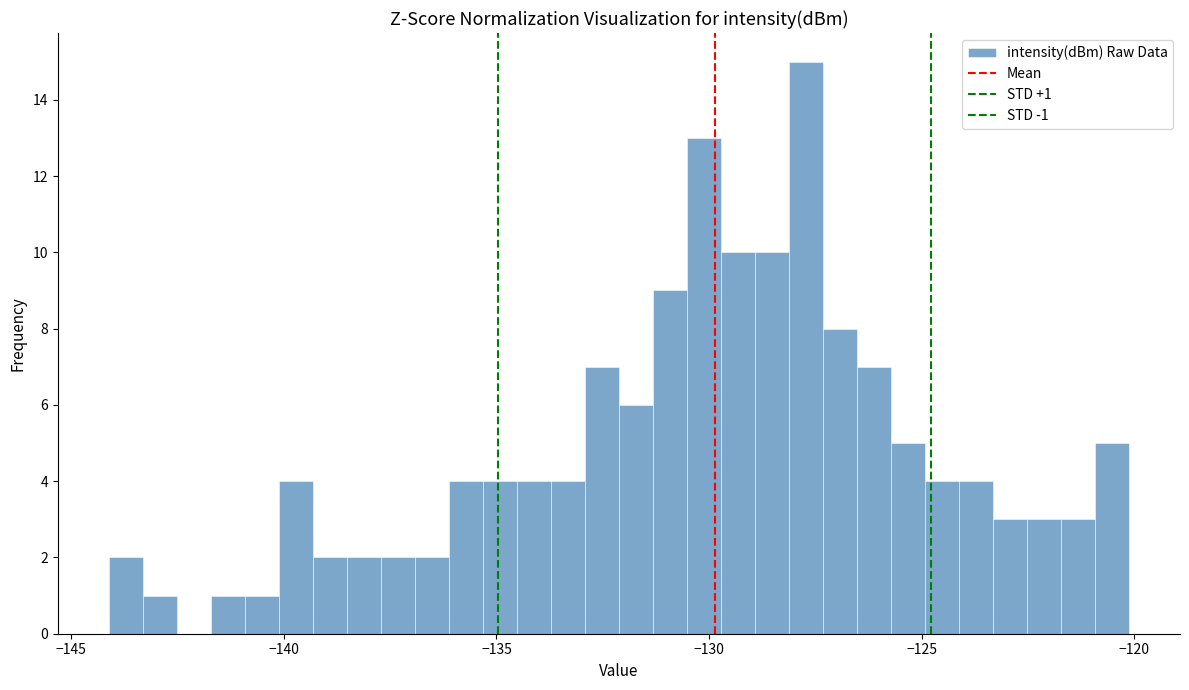

Around what value on the x-axis is the tallest bar? Give the approximate position of its centre, as read against the axis.

-127.5